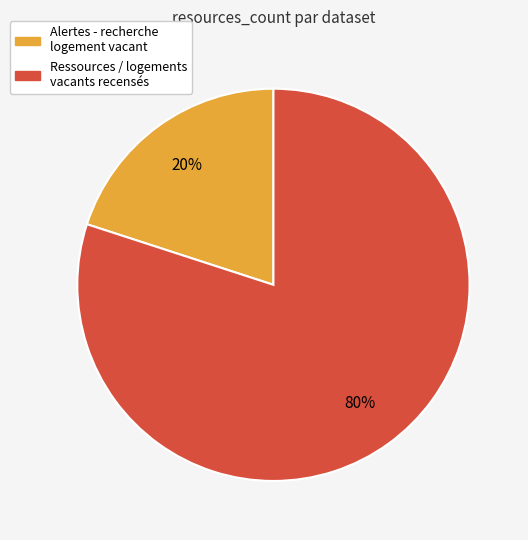

How many slices are in this pie chart?

2